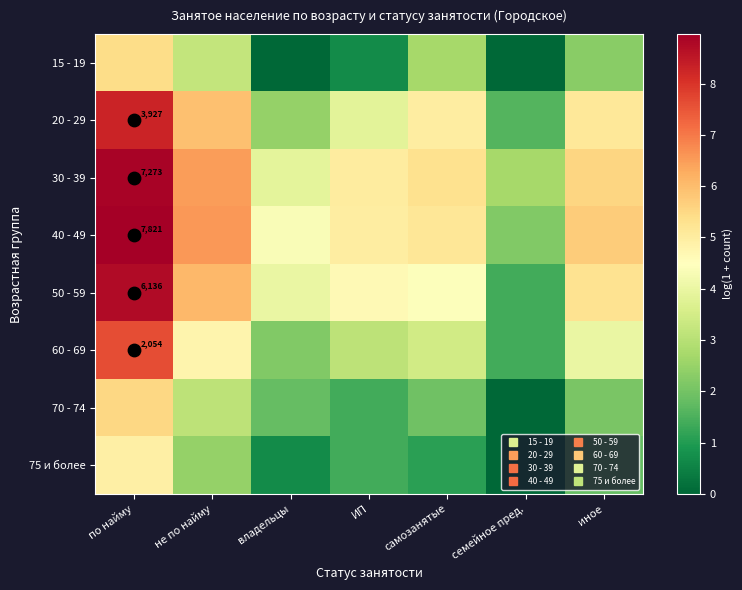

Between семейное пред. and иное, which is larger?

иное